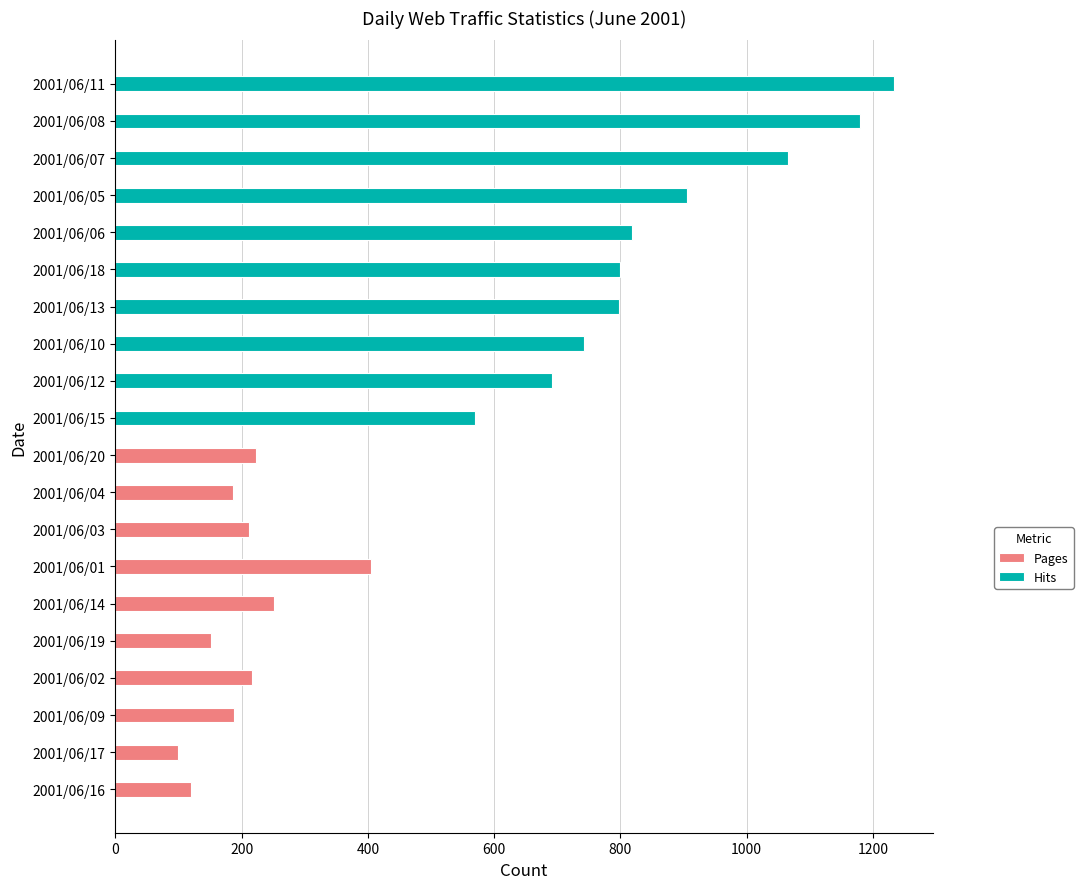

What is the greatest value displayed?

1233